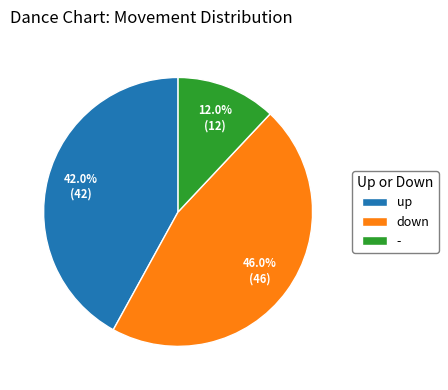

Count the number of slices in the pie.

3